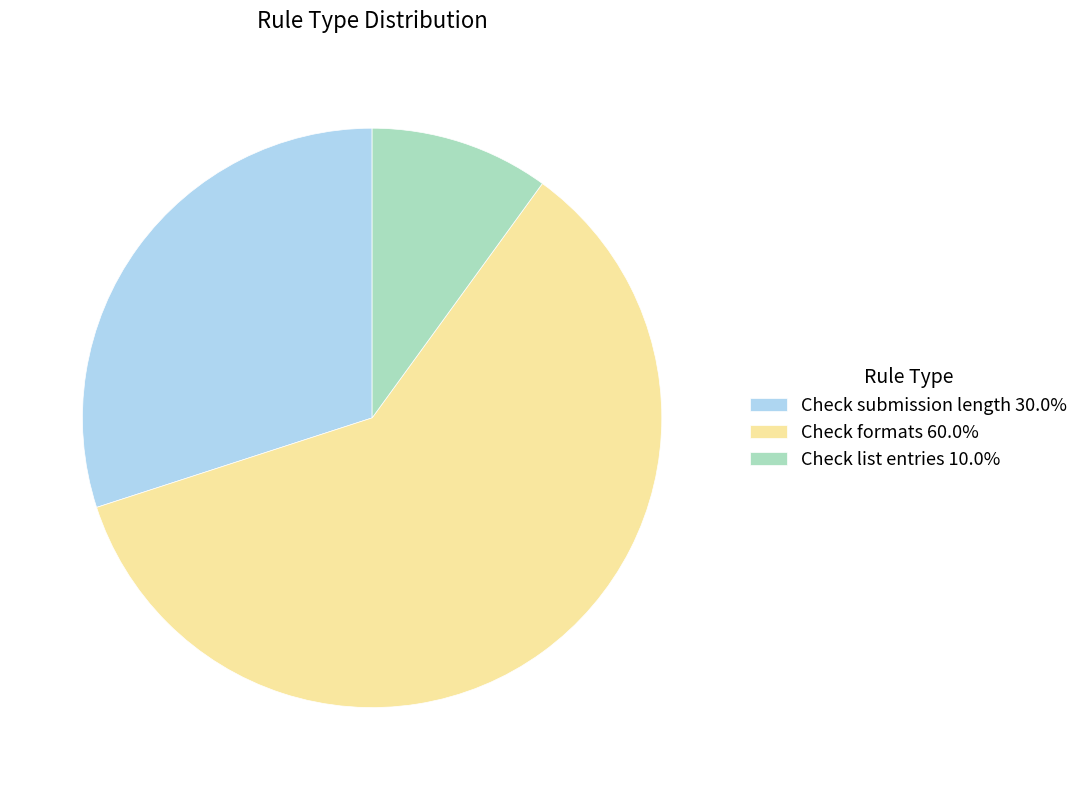

What is the smallest slice in the pie chart?

Check list entries